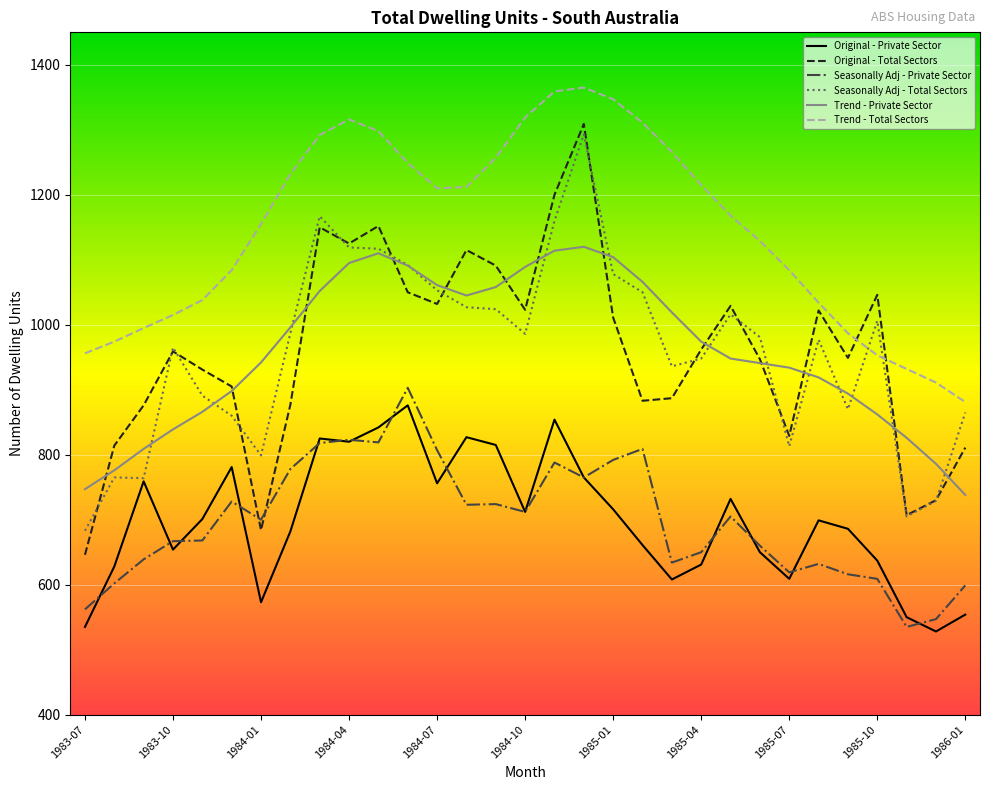

True or false: Original - Total Sectors and Original - Private Sector intersect in this chart.

False